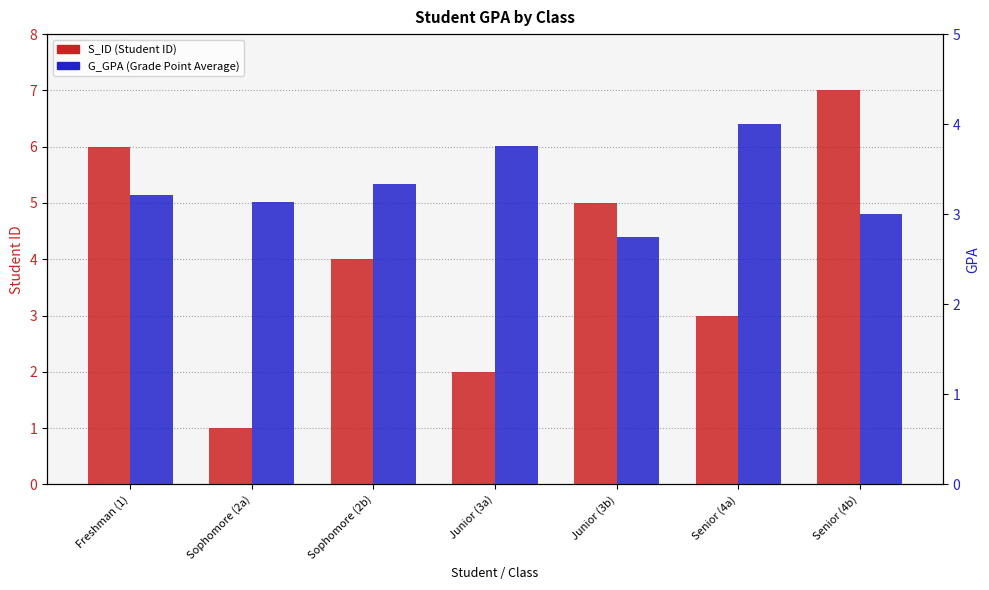

Reading left to right, extract all data points from this chart.

S_ID: Freshman (1)=6.0	Sophomore (2a)=1.0	Sophomore (2b)=4.0	Junior (3a)=2.0	Junior (3b)=5.0	Senior (4a)=3.0	Senior (4b)=7.0
G_GPA: Freshman (1)=3.2	Sophomore (2a)=3.1	Sophomore (2b)=3.3	Junior (3a)=3.8	Junior (3b)=2.8	Senior (4a)=4.0	Senior (4b)=3.0